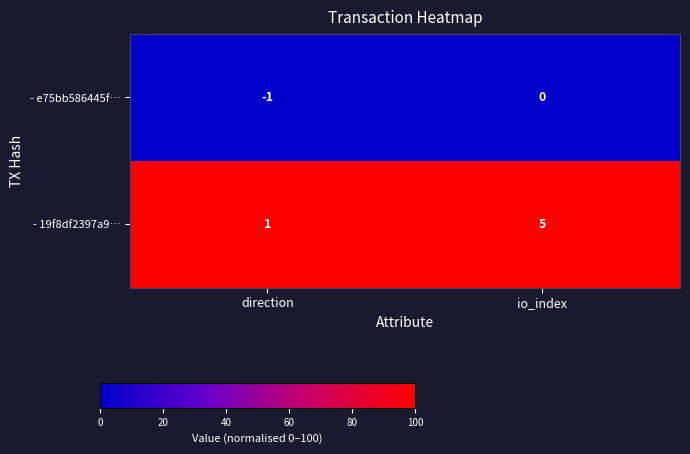

At which category is the sum across all series the highest?

io_index